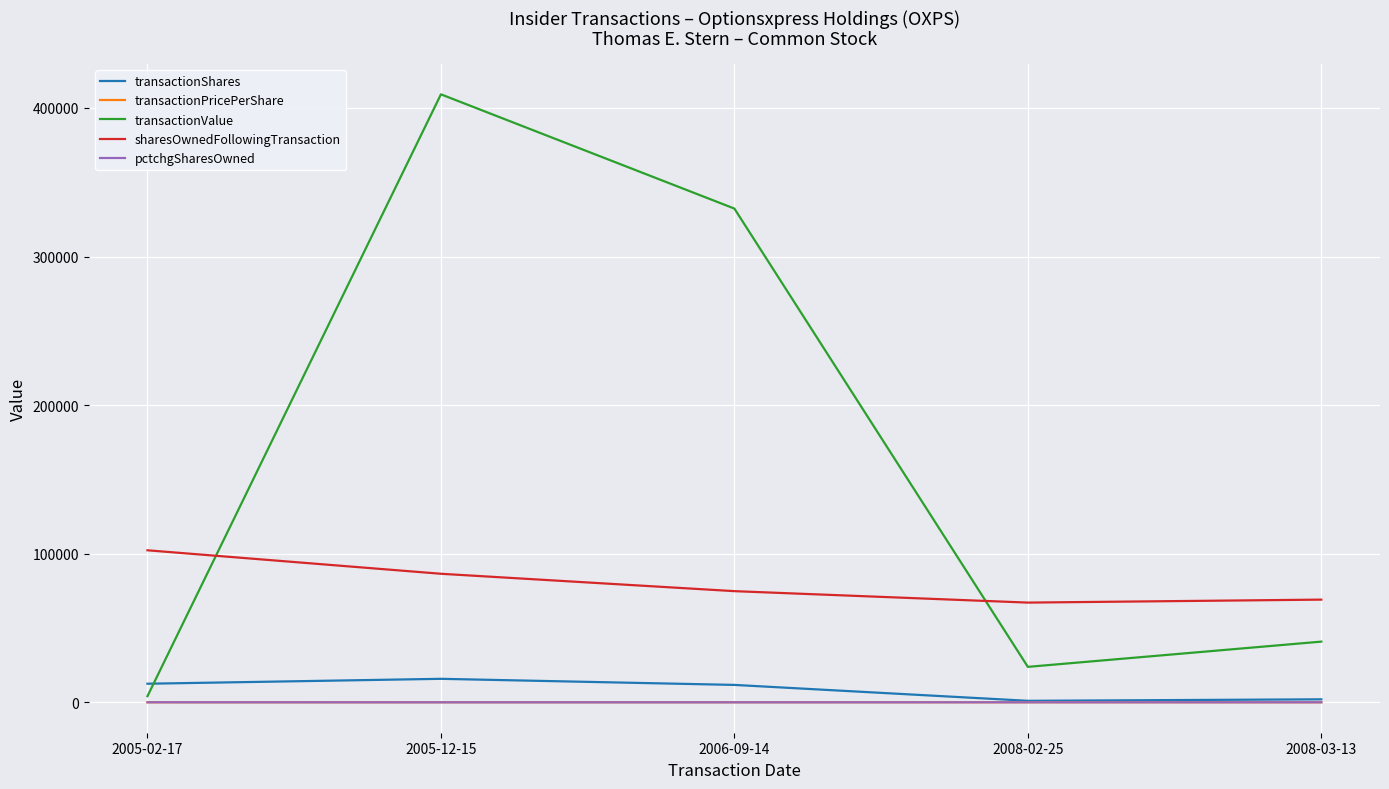

What is the approximate value of sharesOwnedFollowingTransaction at 2005-02-17?

102302.0